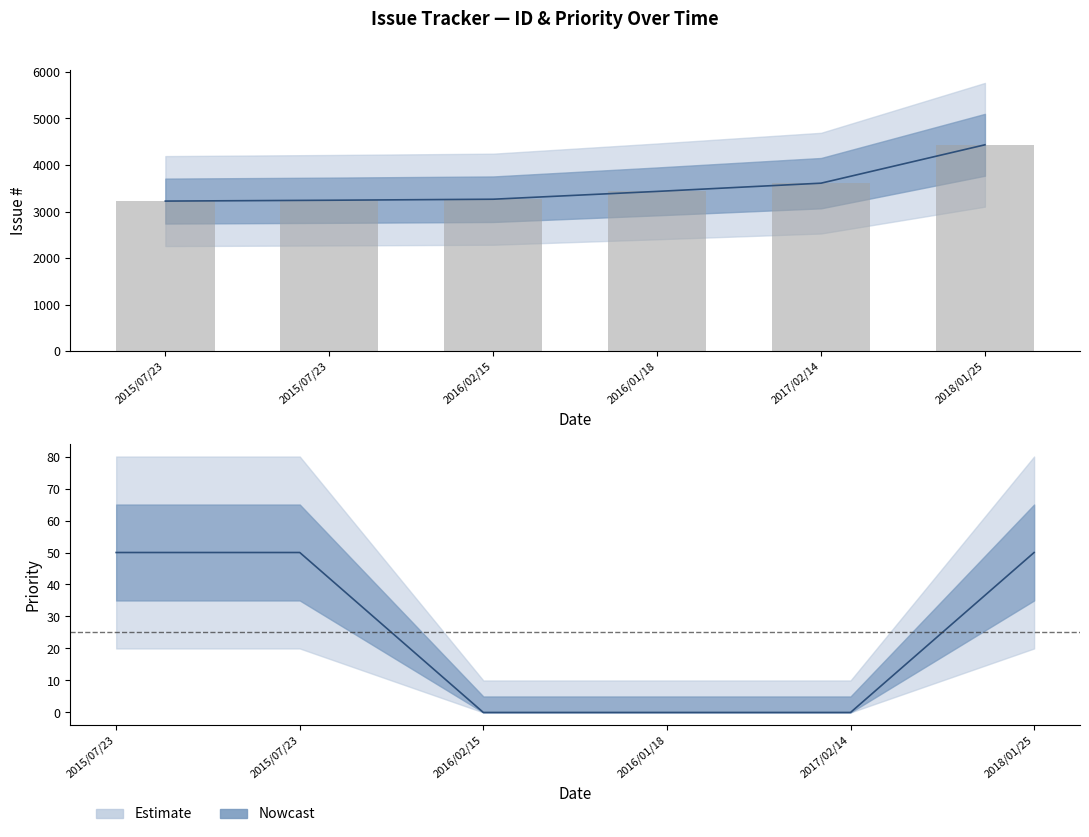

Which series has the largest total across all categories?

#